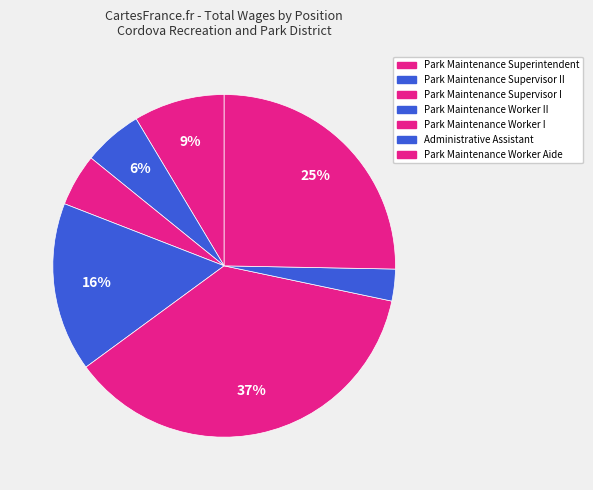

To the nearest percent, what percentage of the pie is Park Maintenance Worker I?

37%